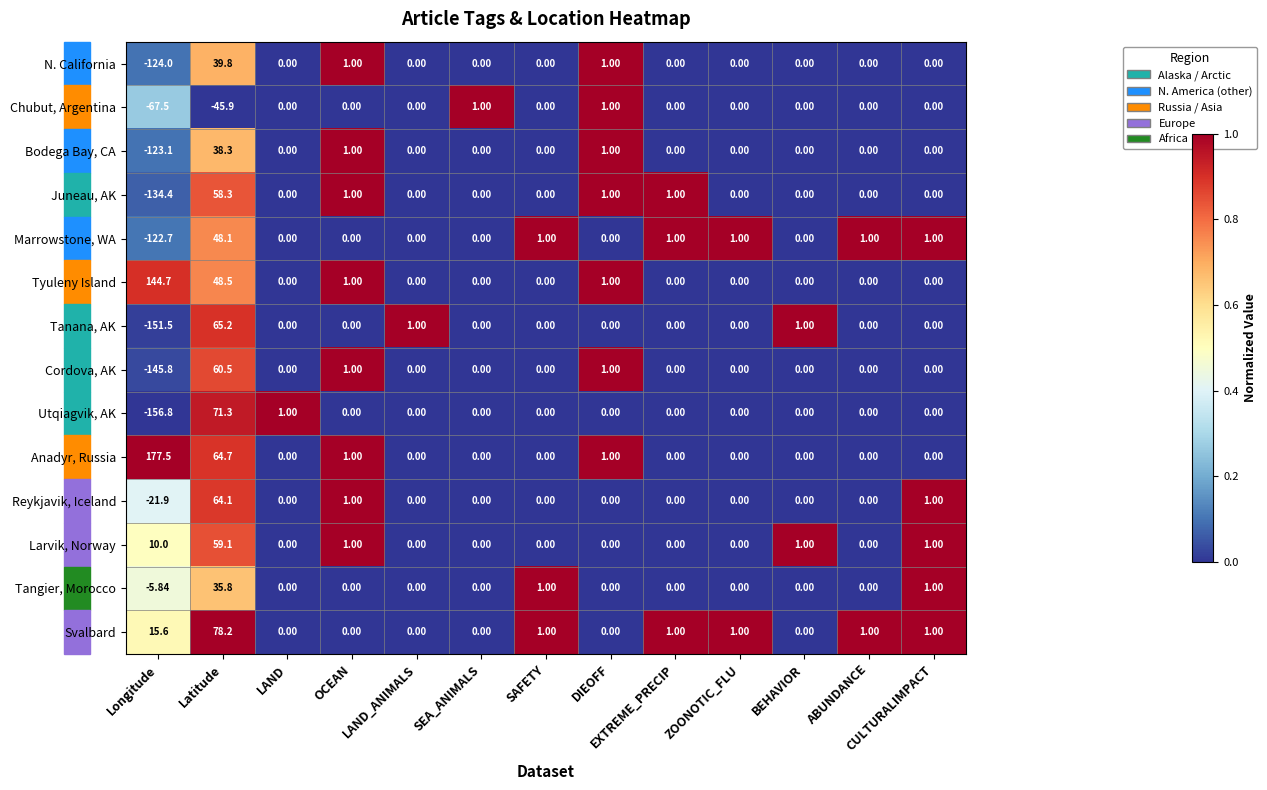

How many categories are shown in the chart?

13